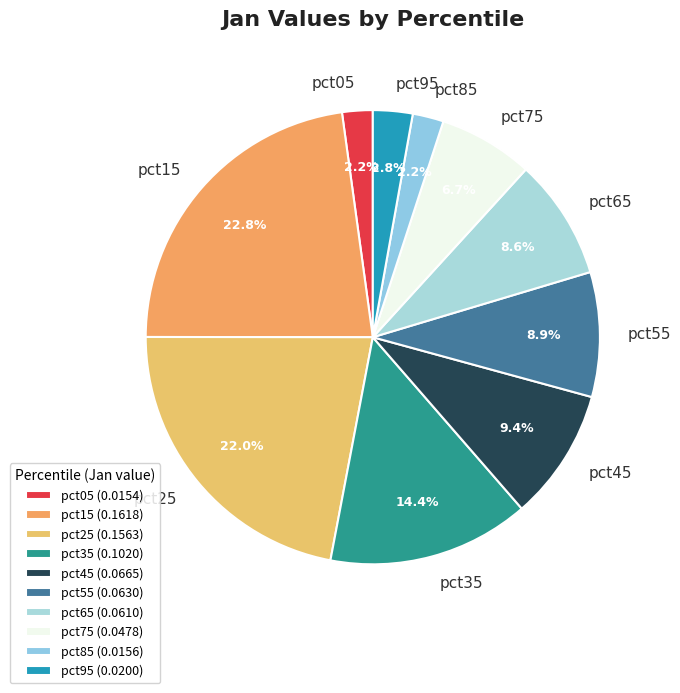

To the nearest percent, what is the combined percentage of pct85 and pct45?

12%